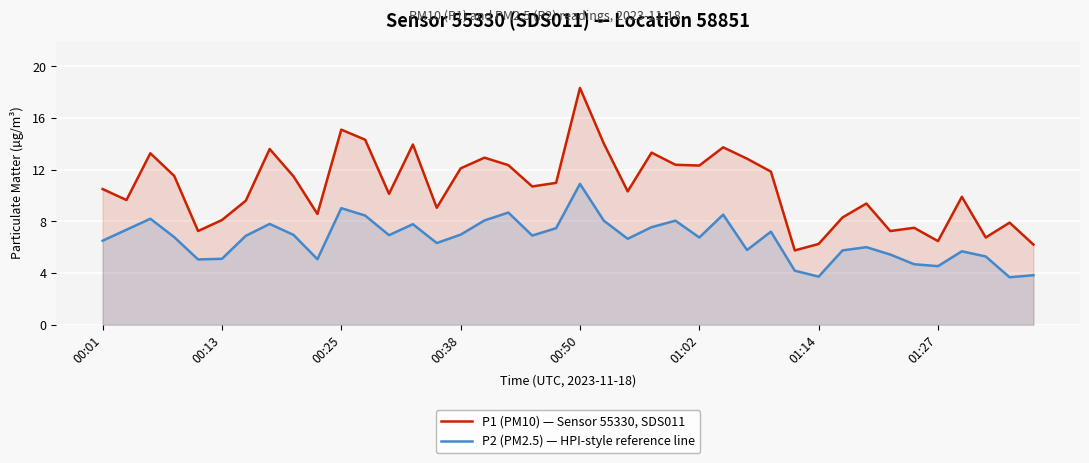

Rank the series by their maximum value, from lowest to highest.

P2 (PM2.5) — HPI-style reference line, P1 (PM10) — Sensor 55330, SDS011